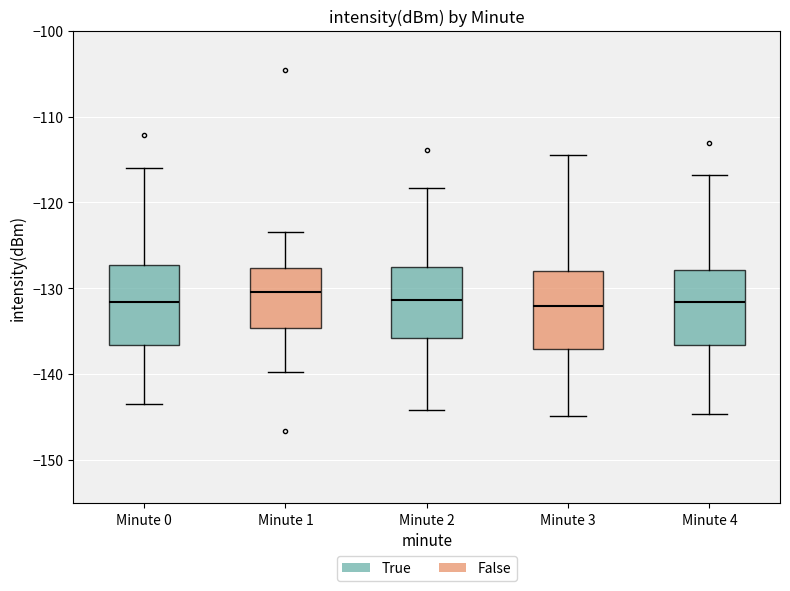

Reading left to right, transcribe this box plot: for each box, give where its median line is, the range the box spans, and where its two whiskers end, as read against the y-axis. The values are not printed on the chart, so give them approximately, as read against the axis.

Minute 0: median -132, box -137 to -127, whiskers -143 to -116
Minute 1: median -130, box -135 to -128, whiskers -140 to -123
Minute 2: median -131, box -136 to -128, whiskers -144 to -118
Minute 3: median -132, box -137 to -128, whiskers -145 to -114
Minute 4: median -132, box -137 to -128, whiskers -145 to -117